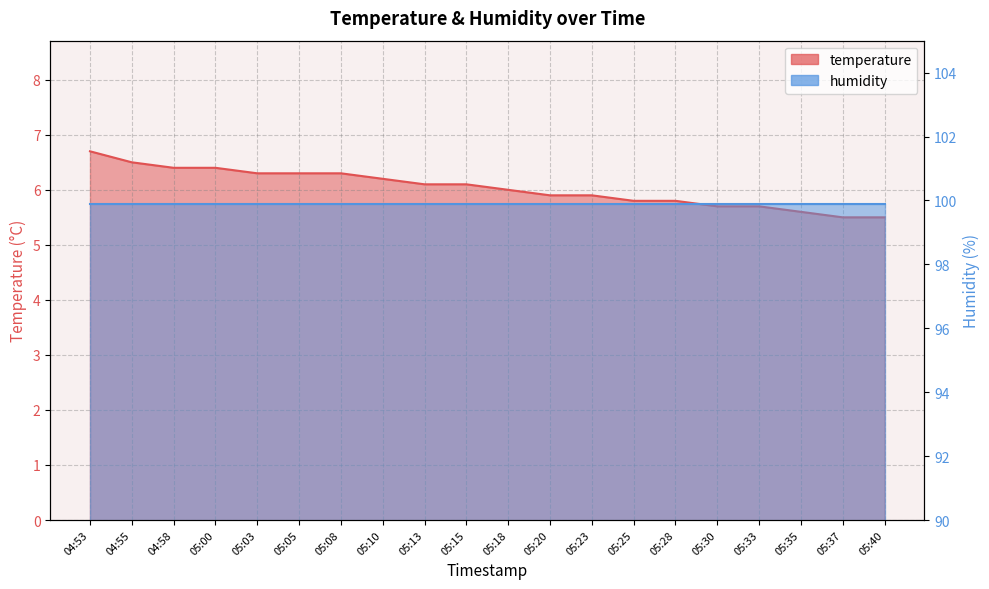

What is the label of the 11th point from the left?

05:18